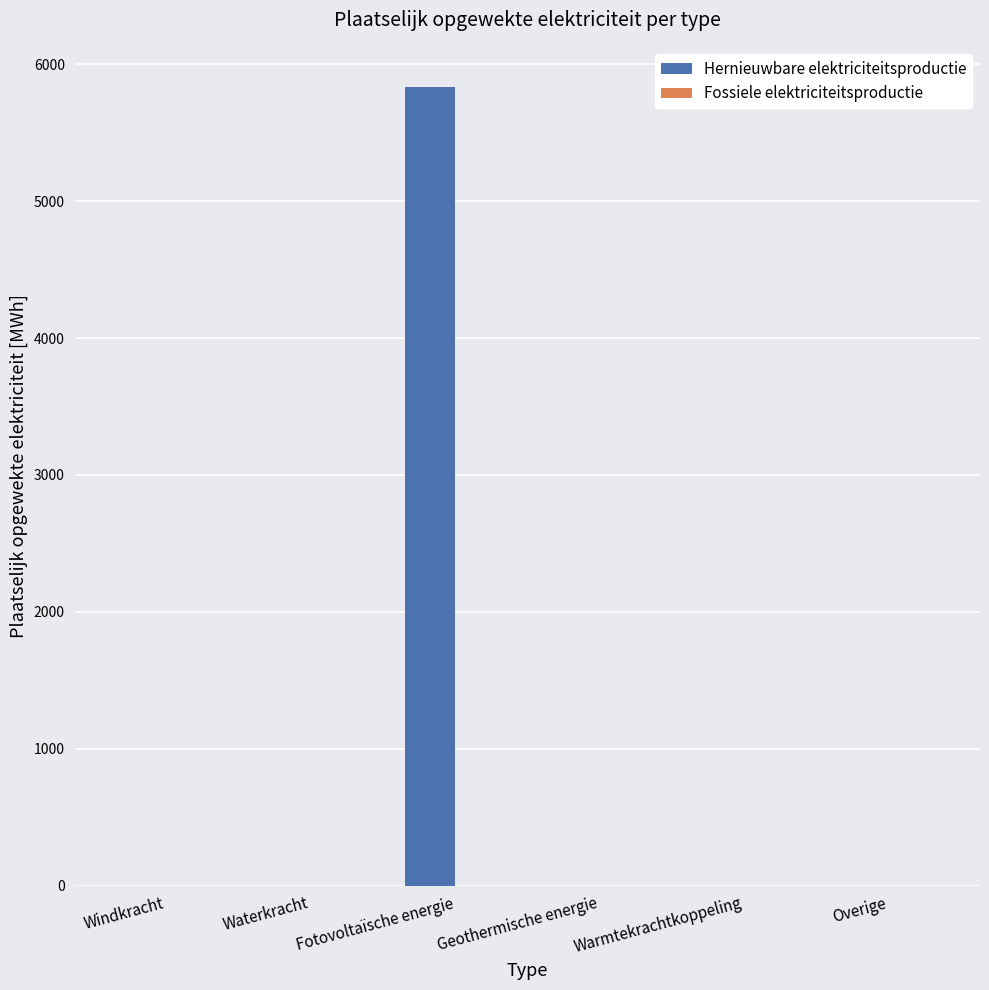

What is the greatest value displayed?

5835.4